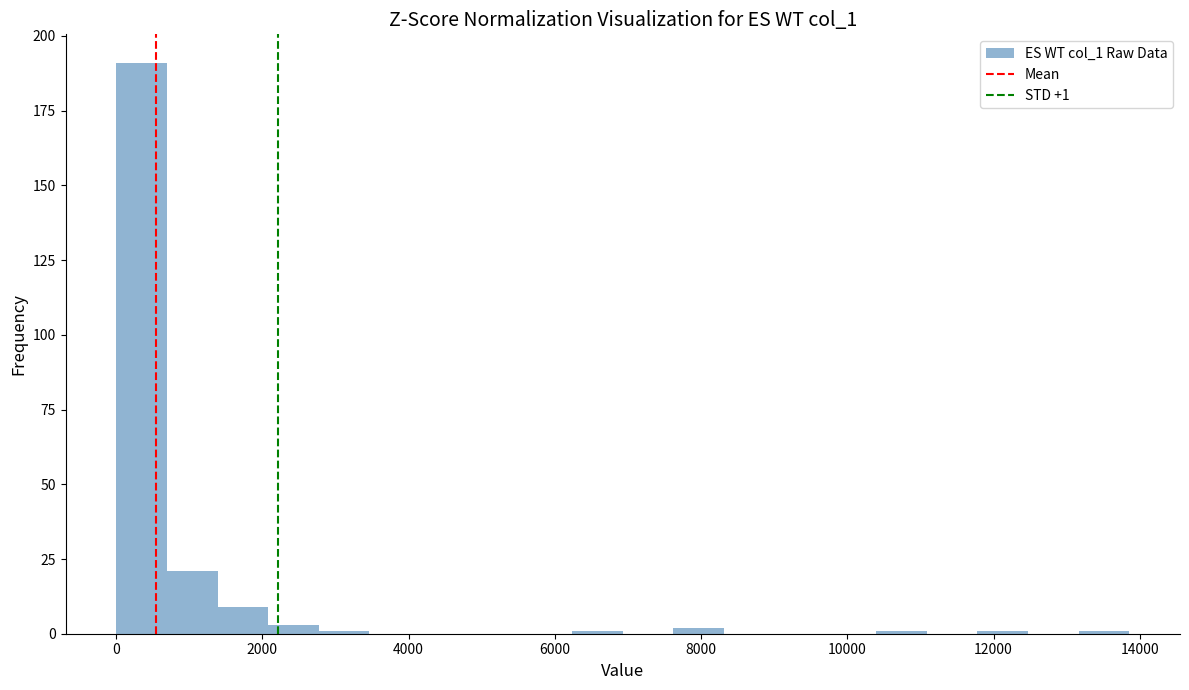

Around what value on the x-axis is the tallest bar? Give the approximate position of its centre, as read against the axis.

400